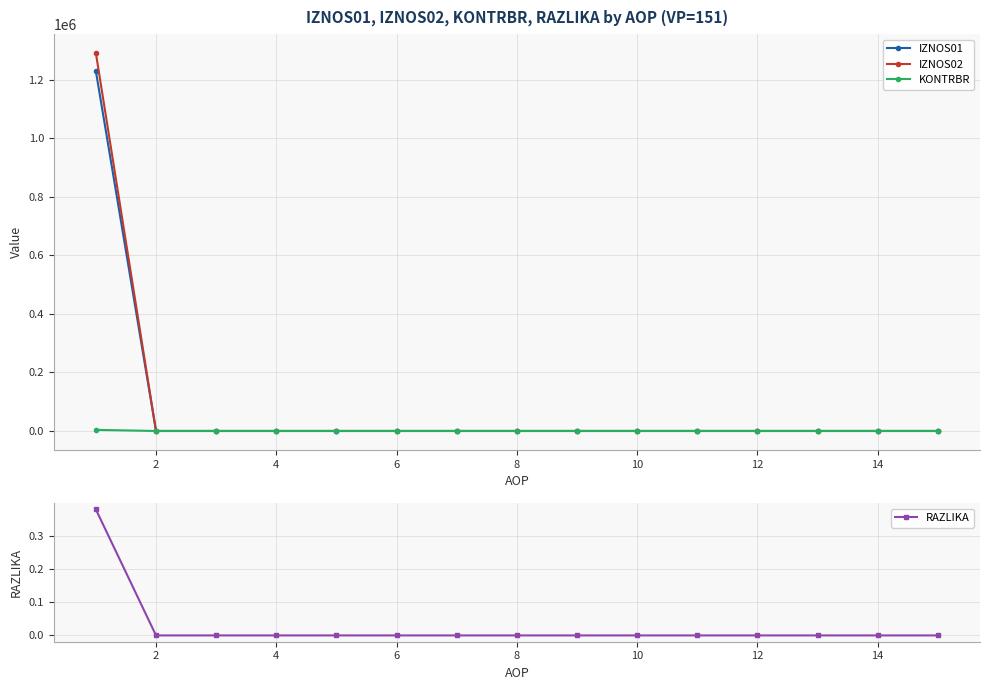

How many lines are shown in the chart?

4